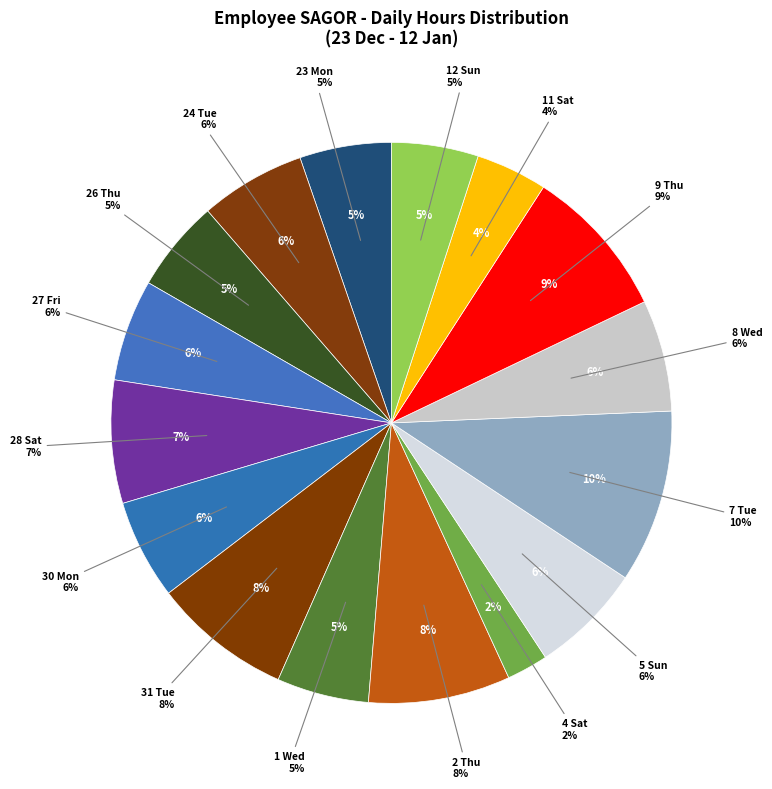

Which category has the biggest portion of the pie?

7 Tue